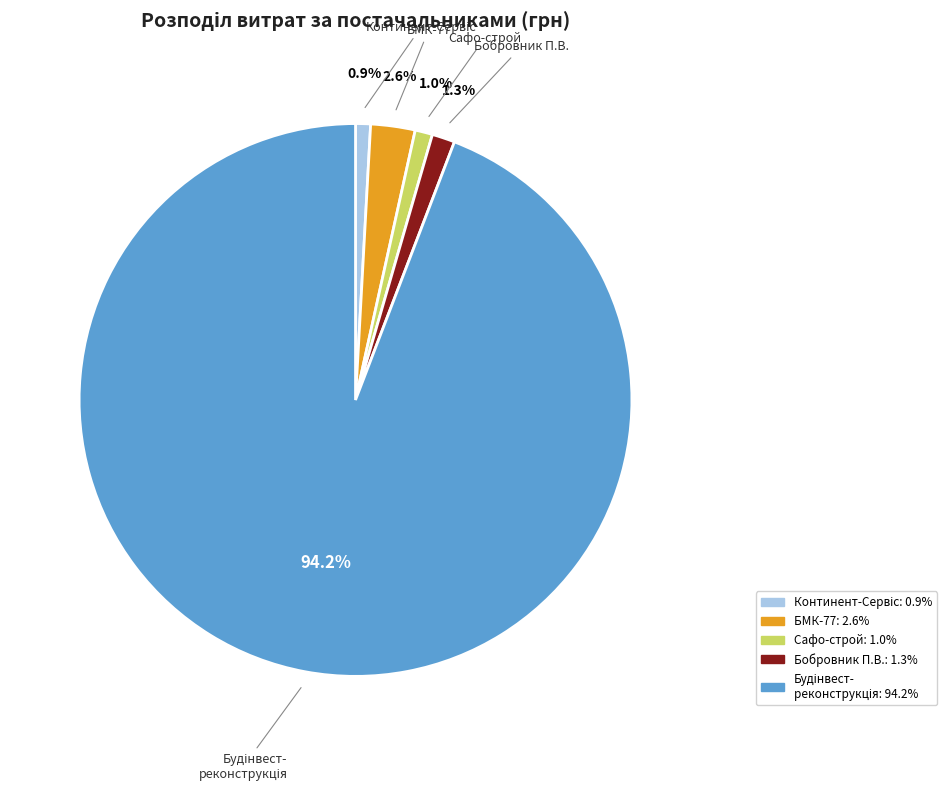

Does any single category account for the majority?

Yes